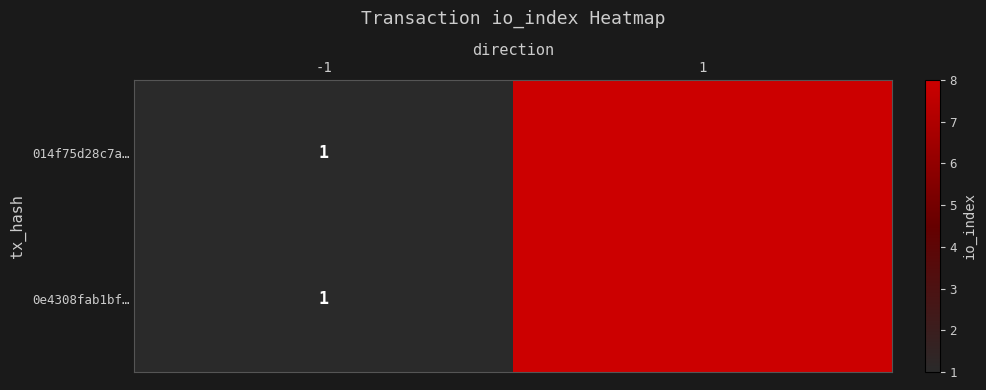

What is the difference between the 014f75d28c7a… values at -1 and 1?

7